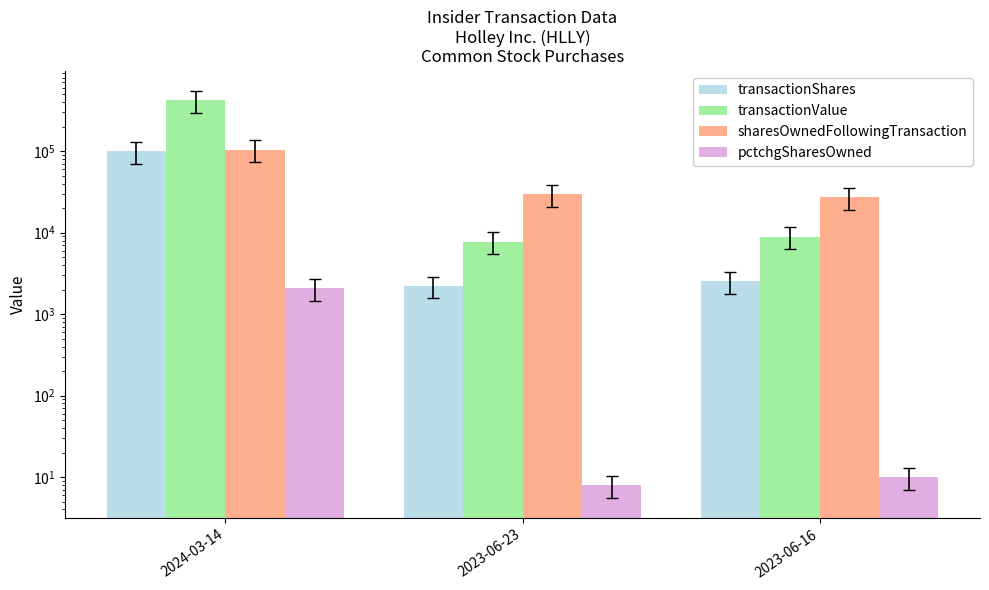

True or false: transactionShares has a value of 2222 at 2023-06-23.

True